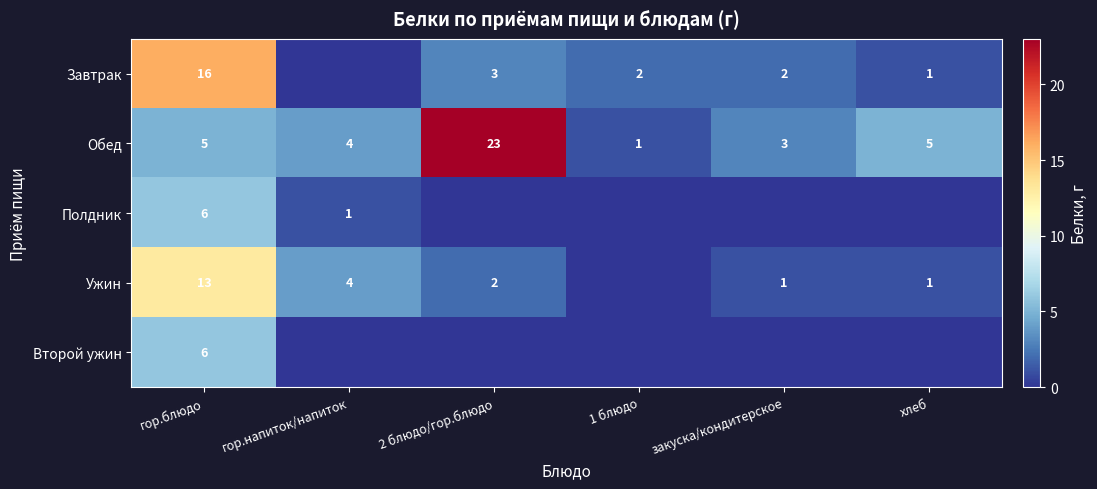

What is the sum of all Обед values?

41